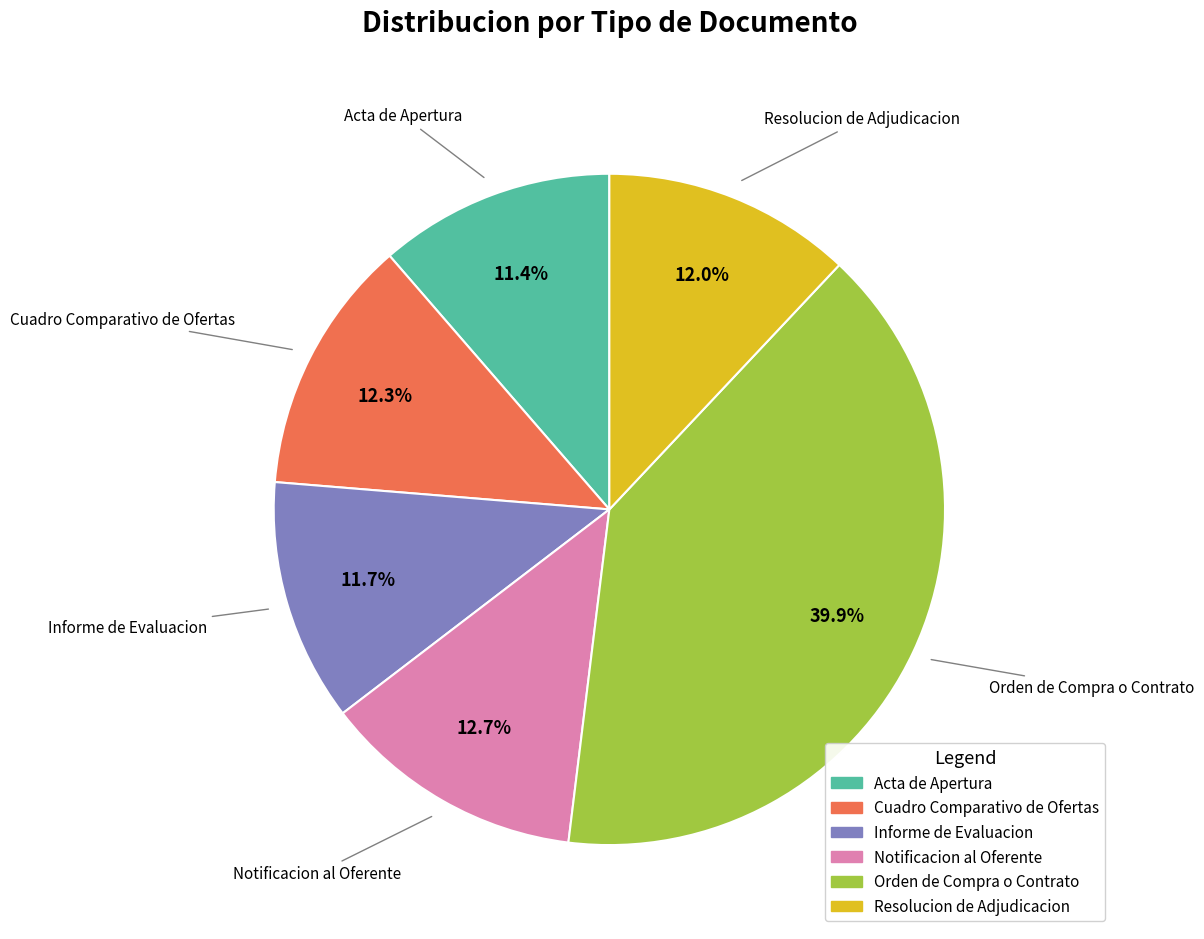

How many segments does this pie chart have?

6